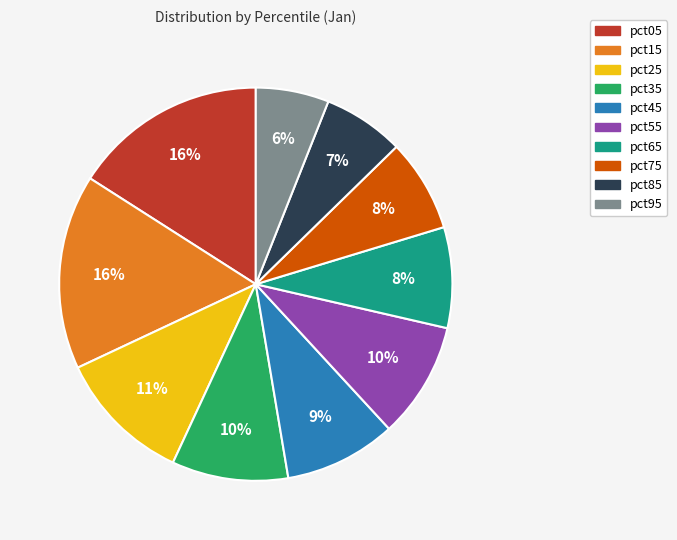

Does pct85 represent more than half of the total?

No